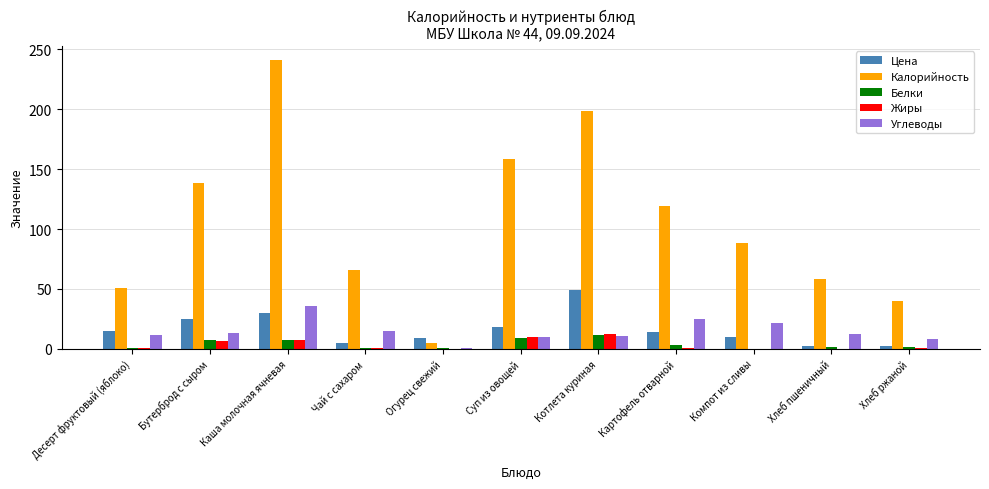

What is the spread (max minus min) of values at Чай с сахаром?

65.9